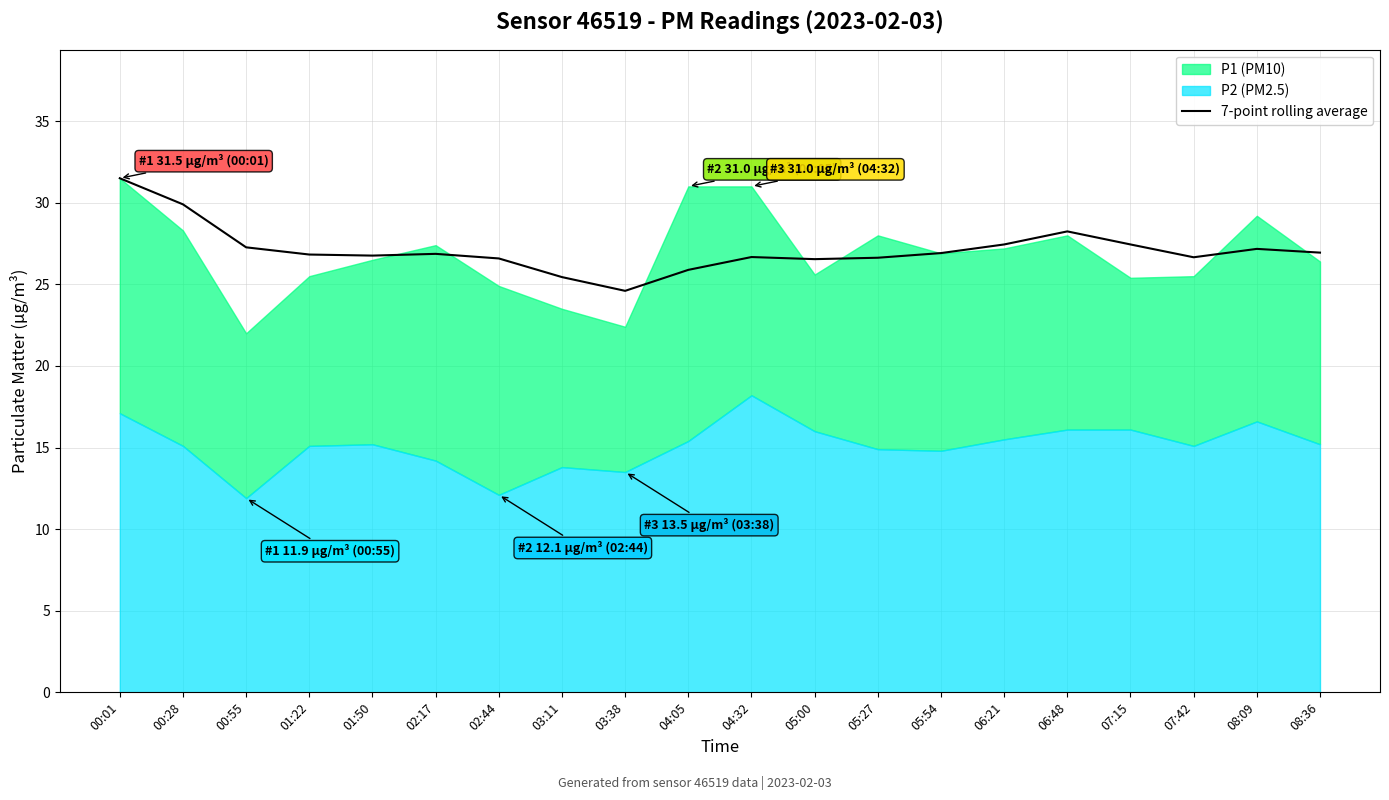

How many categories are shown in the chart?

20